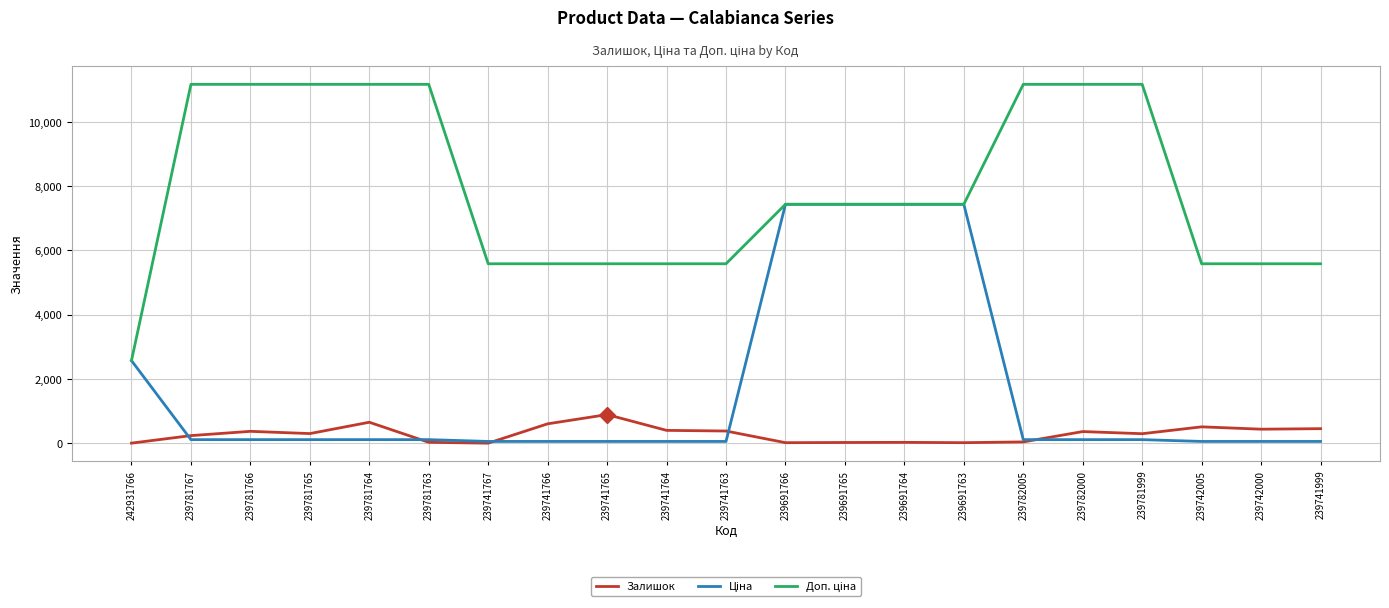

What is the maximum value shown in the chart?

11169.0